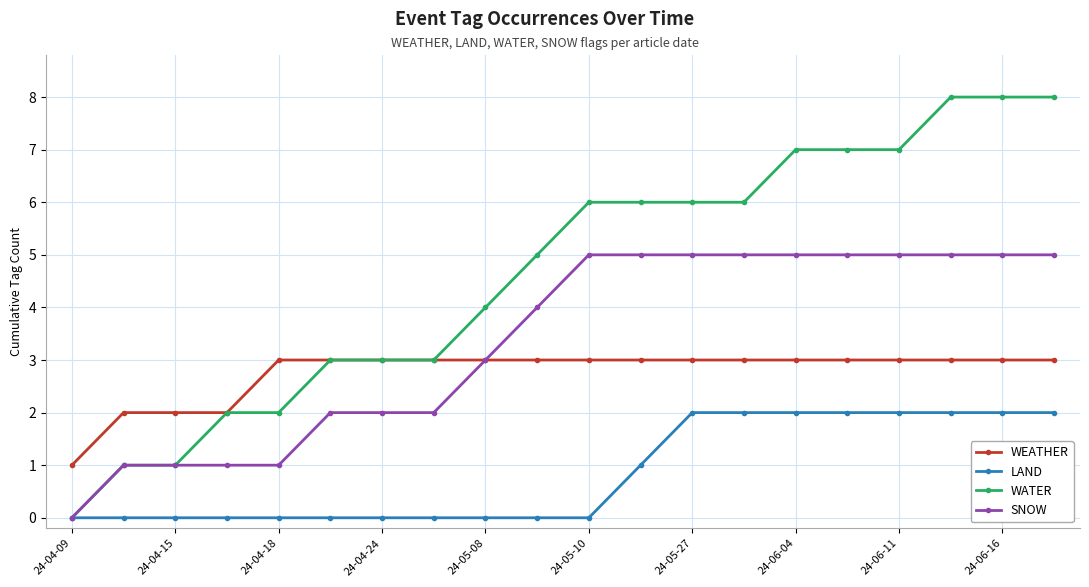

Which series has the largest total across all categories?

WATER